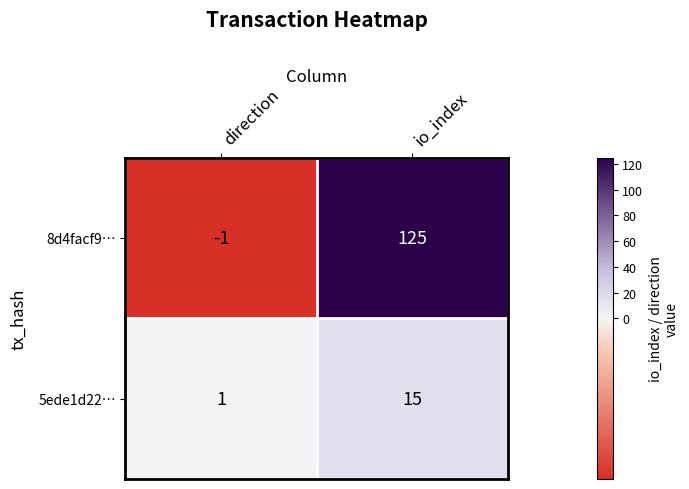

At which label does 8d4facf9… reach its peak?

io_index